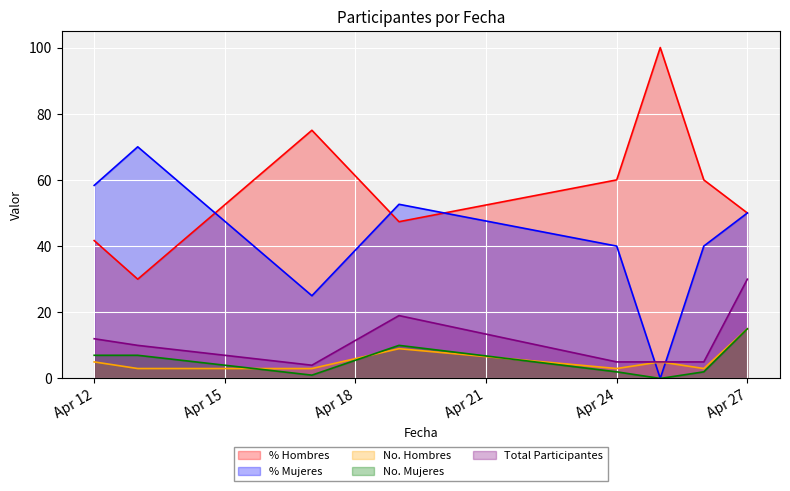

How many data points in % Mujeres are less than 50?

4